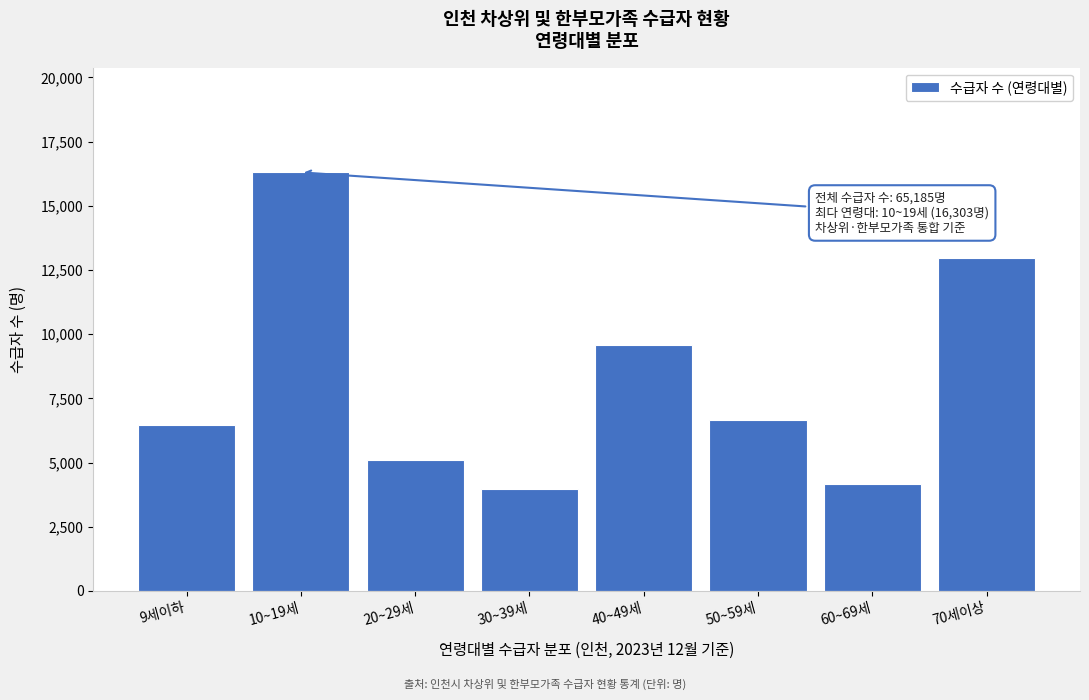

Reading left to right, transcribe all the data shown in this chart.

6470	16303	5088	3976	9577	6651	4152	12968